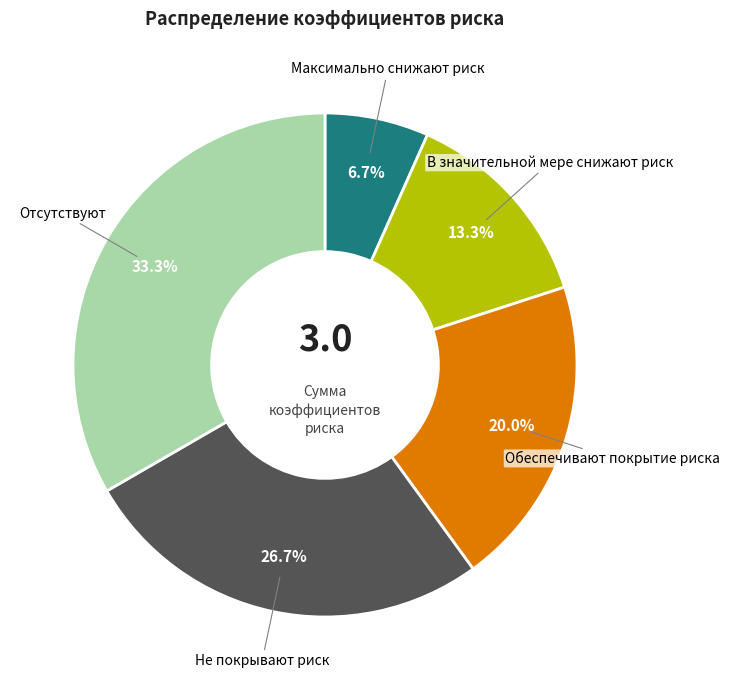

Count the number of slices in the pie.

5